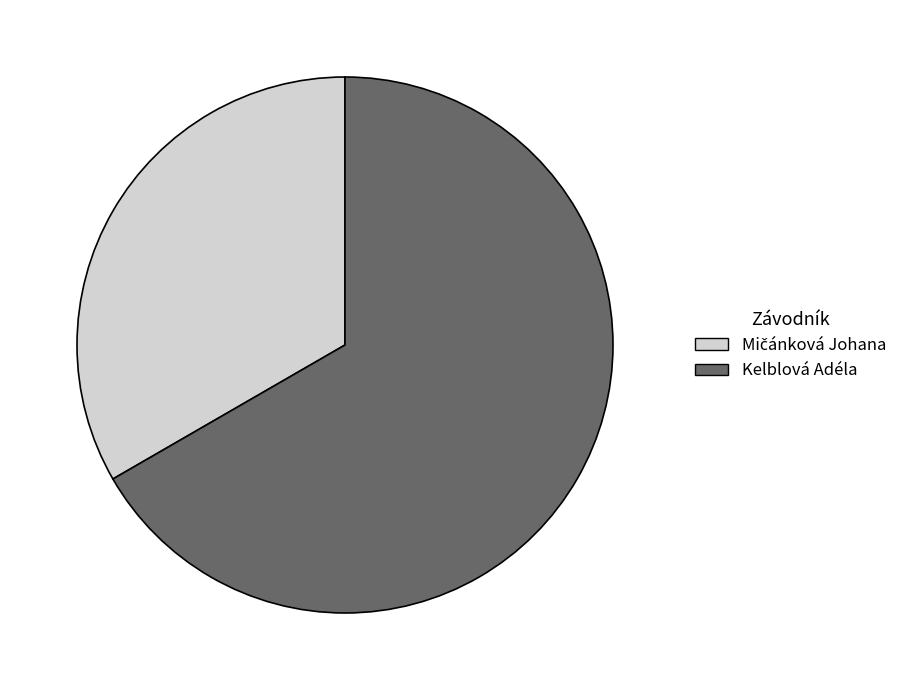

What is the largest slice in the pie chart?

Kelblová Adéla